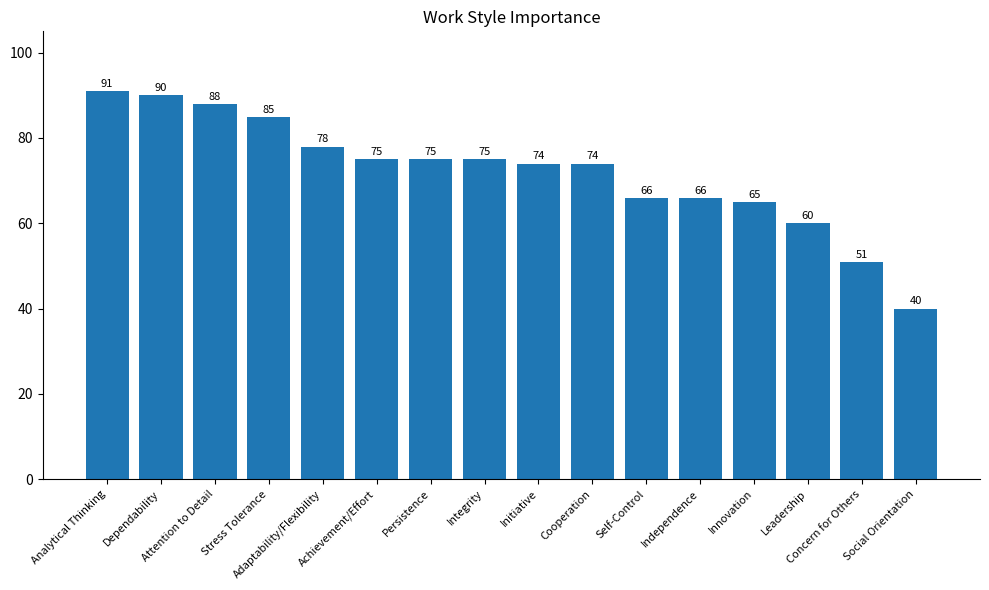

What is the label of the 15th bar from the right?

Dependability